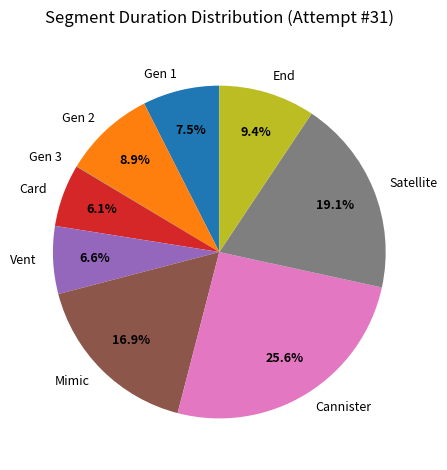

Does Satellite account for over 50% of the chart?

No